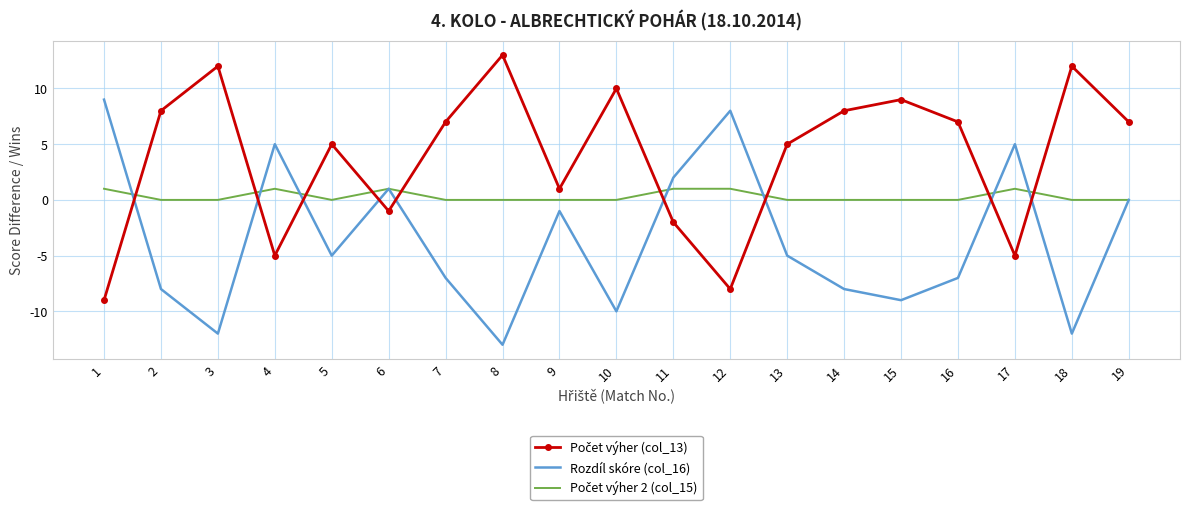

At which category is the sum across all series the highest?

19